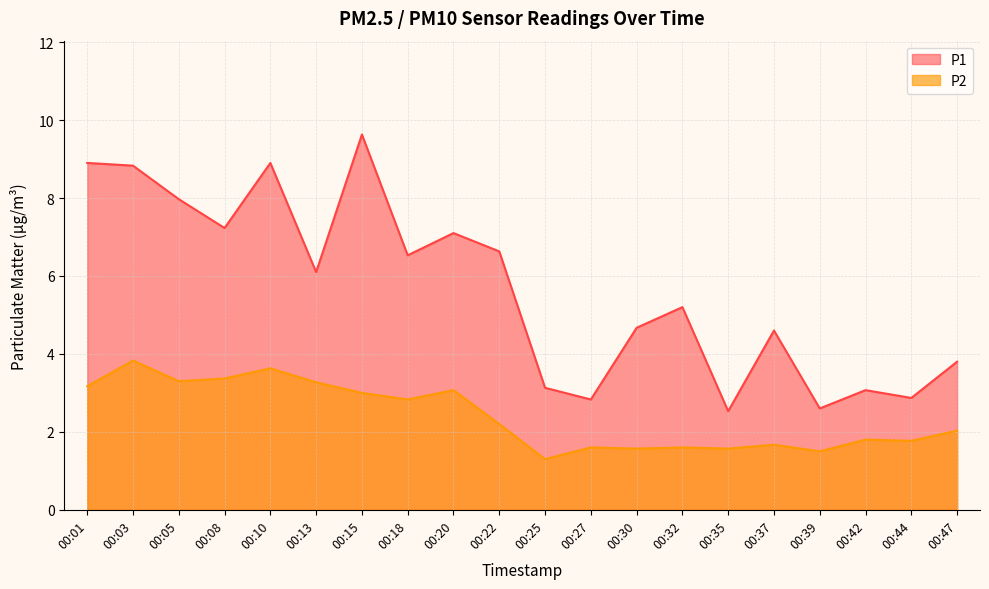

How many lines are shown in the chart?

2